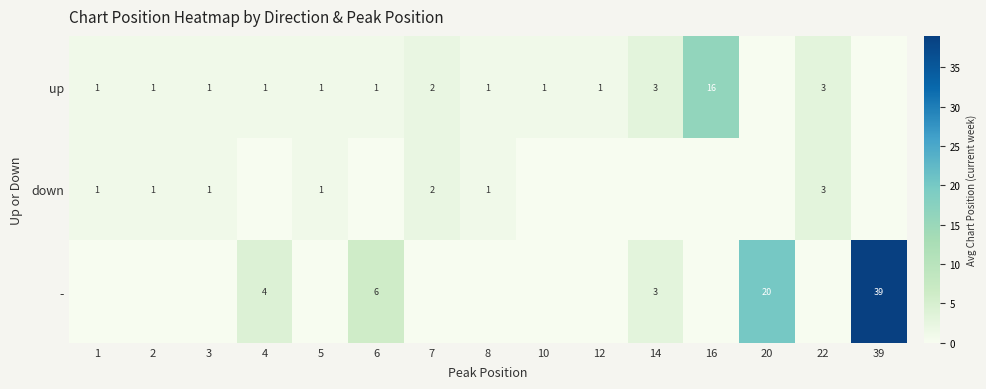

What is the sum of the up values at 1 and 8?

2